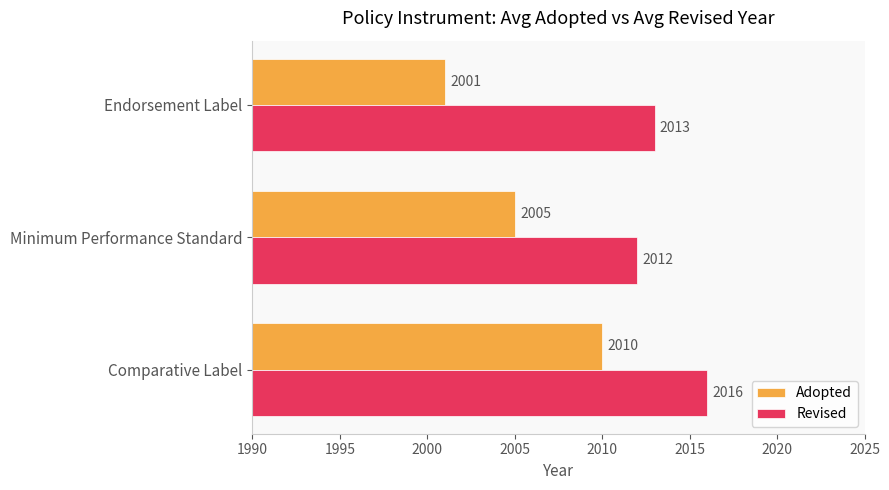

How many data points does each series have?

3